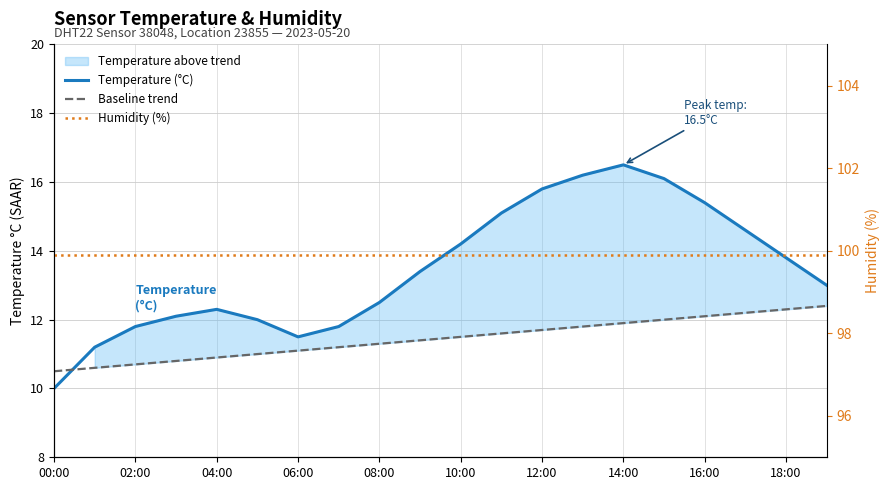

True or false: Temperature (°C) has a value of 18.8 at 08:00.

False